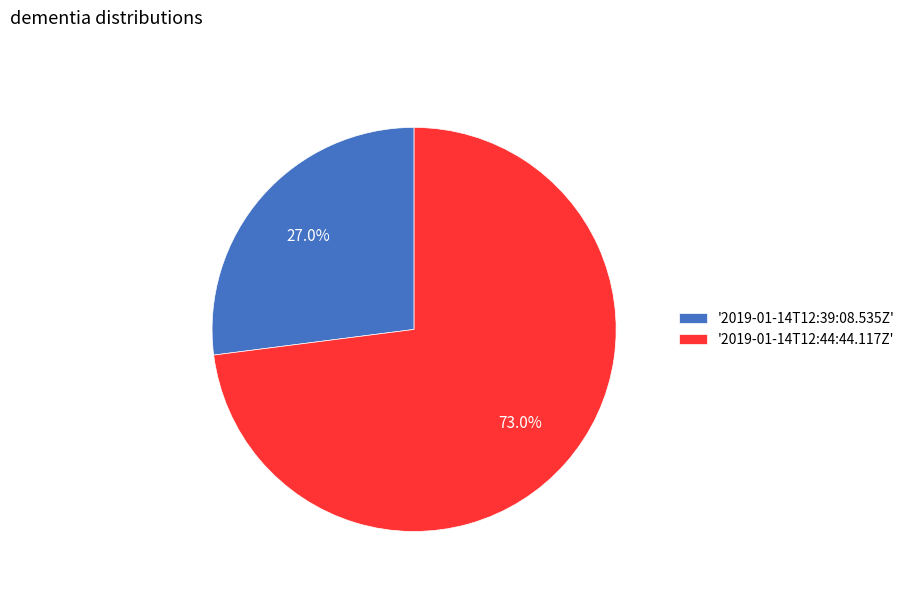

Combined, what portion of the pie is '2019-01-14T12:44:44.117Z' and '2019-01-14T12:39:08.535Z'?

100.0%